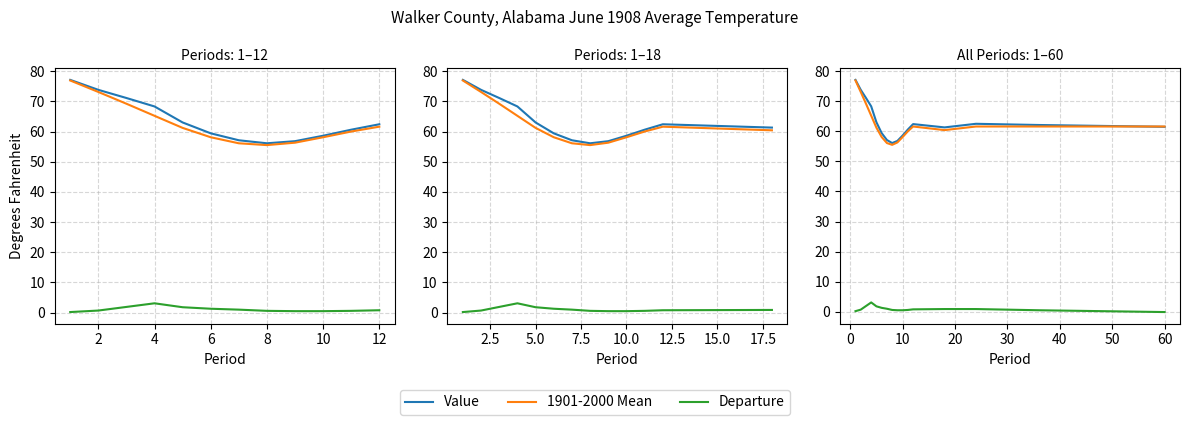

How many series are shown in this chart?

3